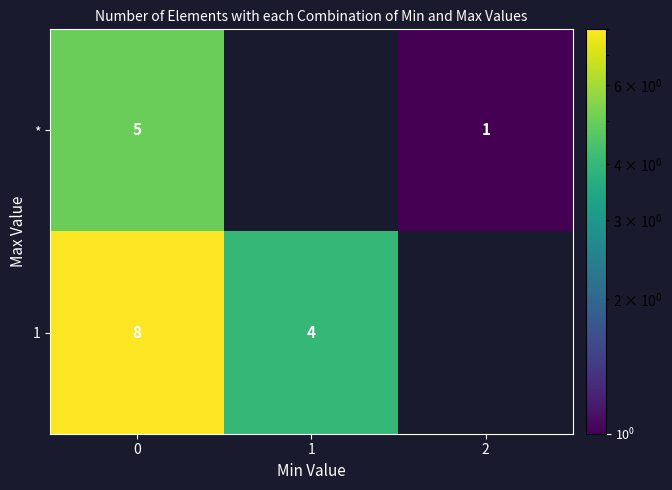

Between 0 and 1, which is larger?

1